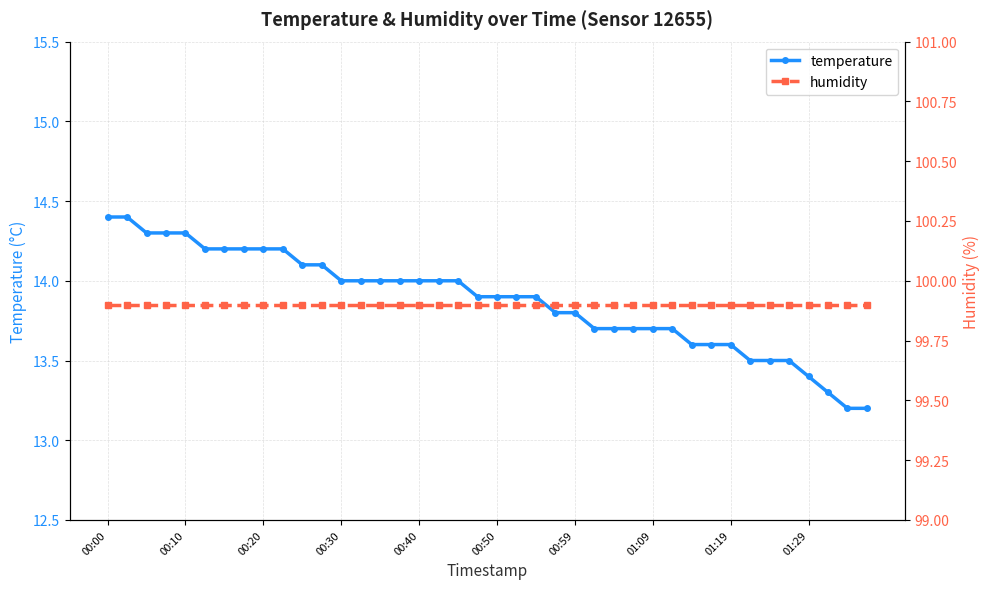

True or false: temperature has a value of 14.2 at 00:20.

True